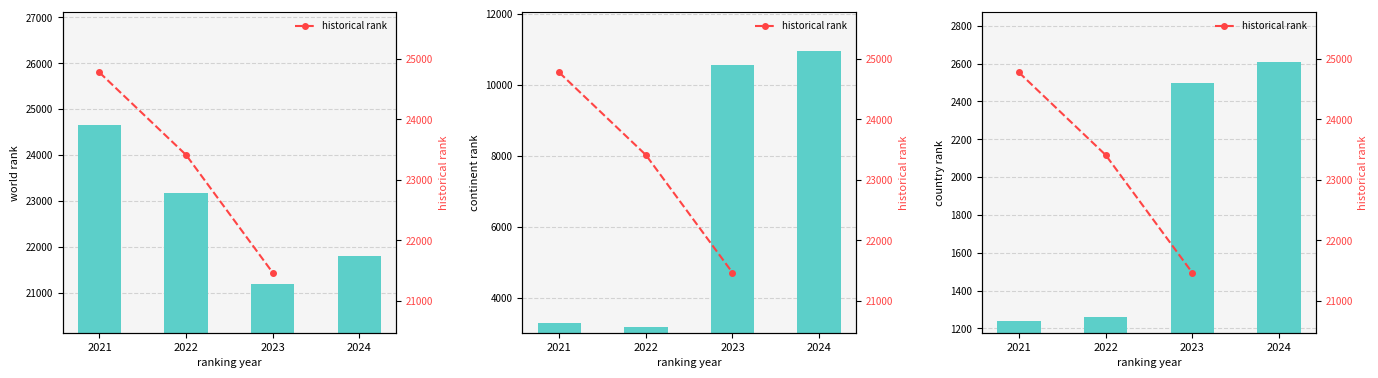

Which series changed the most between 2021 and 2023?

continent rank